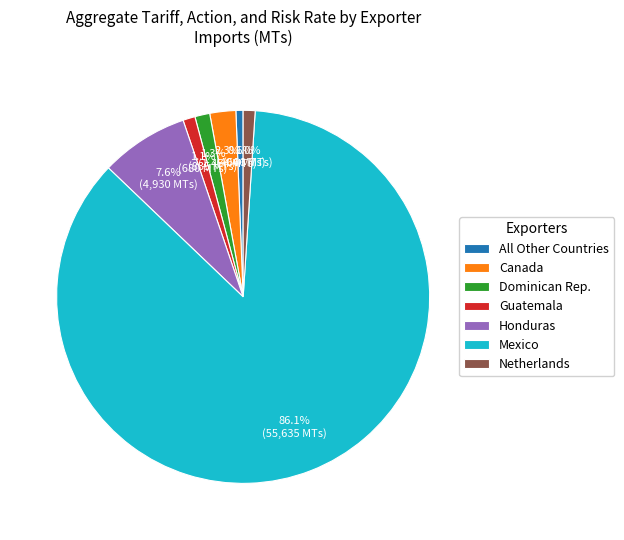

What is the largest slice in the pie chart?

Mexico